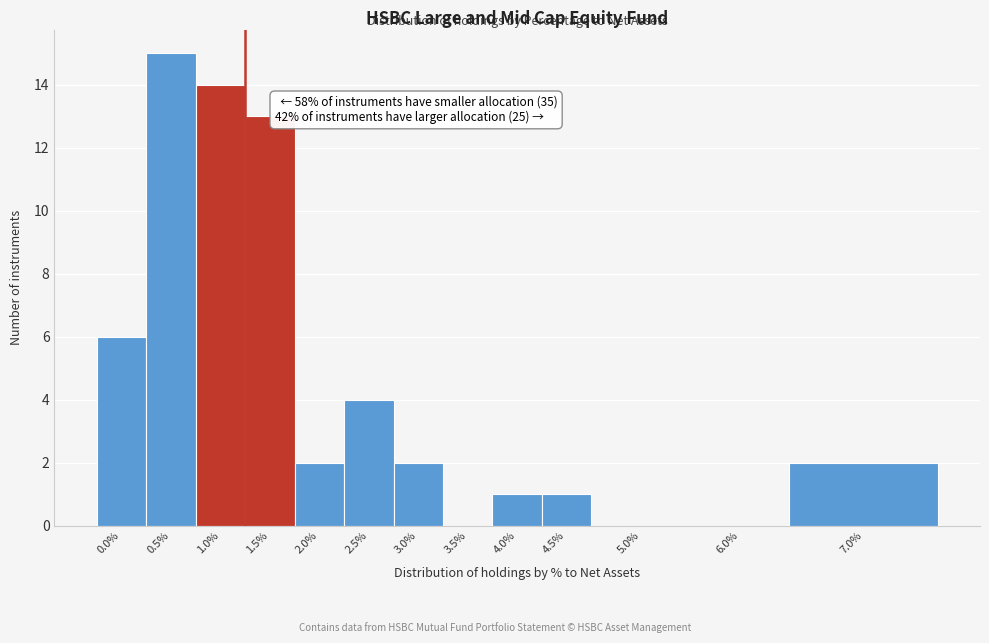

Reading left to right, list all the values displayed in this chart.

0.0%=6	0.5%=15	1.0%=14	1.5%=13	2.0%=2	2.5%=4	3.0%=2	3.5%=0	4.0%=1	4.5%=1	5.0%=0	6.0%=0	7.0%=2